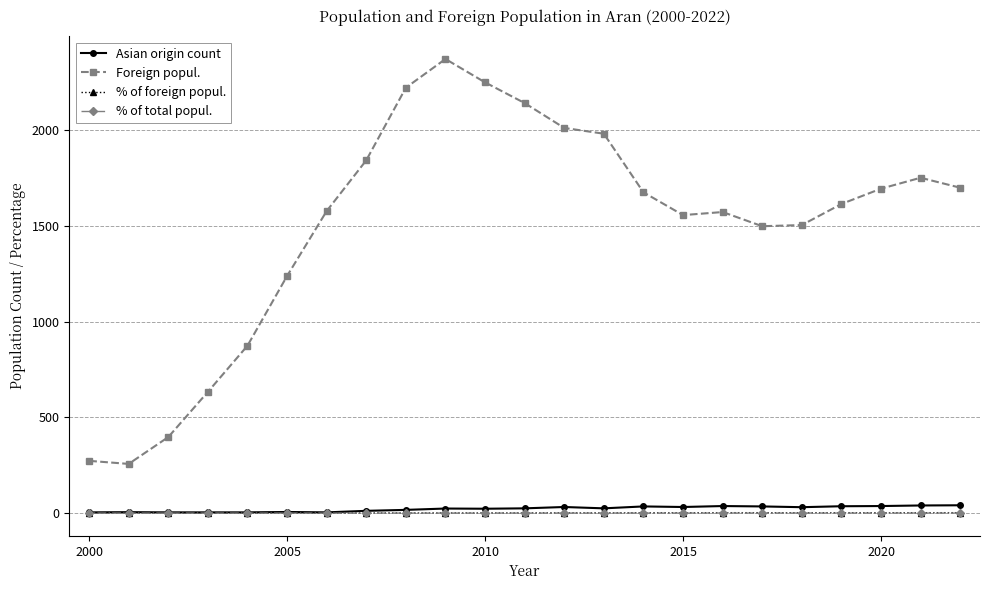

At which label is Foreign popul. closest to 1314?

2005